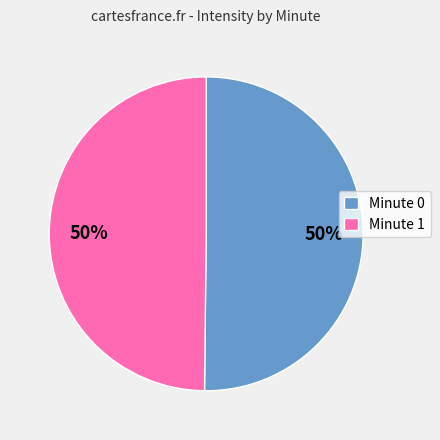

Approximately how many times larger is the value at Minute 1 compared to Minute 0?

1.0